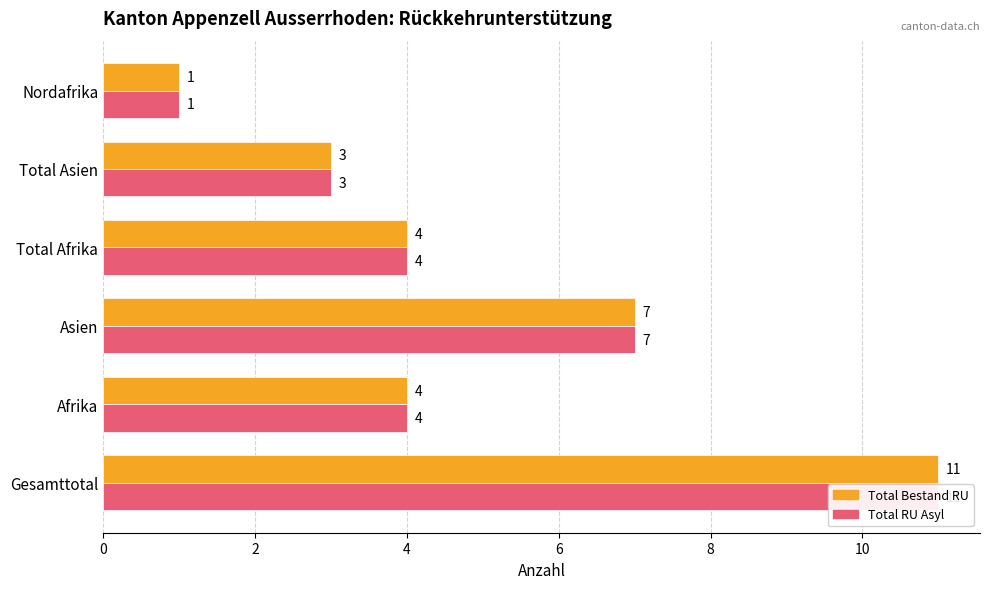

Reading right to left, transcribe all the data shown in this chart.

Total Bestand RU: 1	3	4	7	4	11
Total RU Asyl: 1	3	4	7	4	11